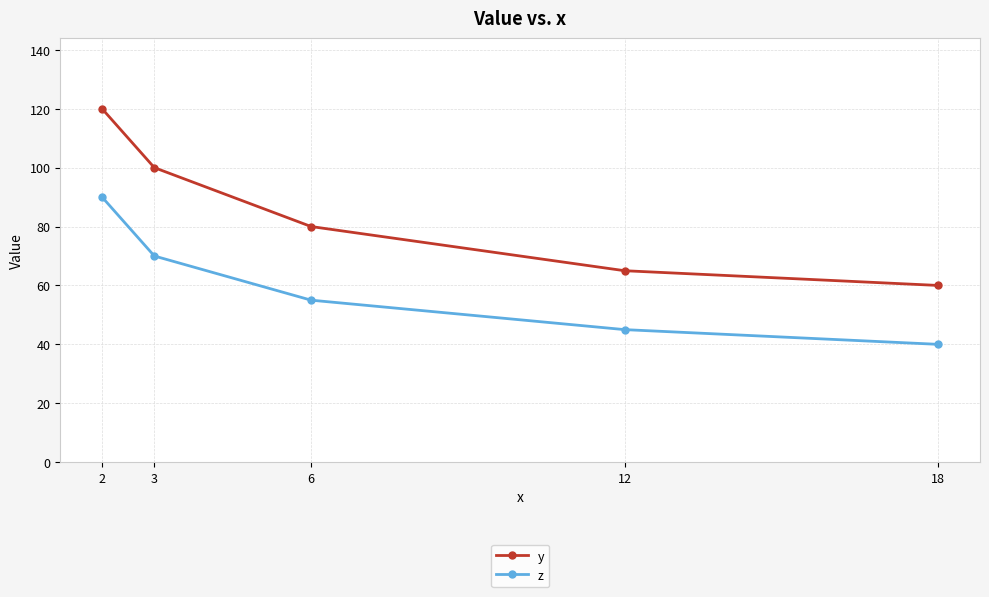

The value of z at 18 is 71. True or false?

False